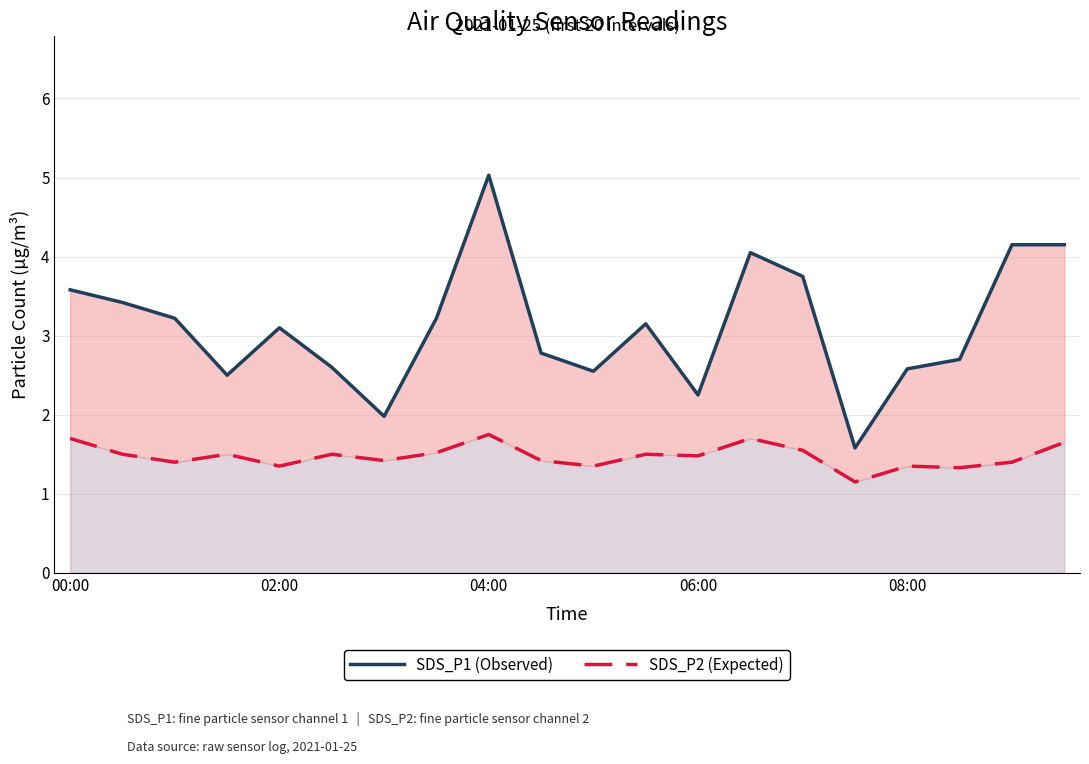

Rank the series at 10 from lowest to highest value.

SDS_P2 (Expected), SDS_P1 (Observed)